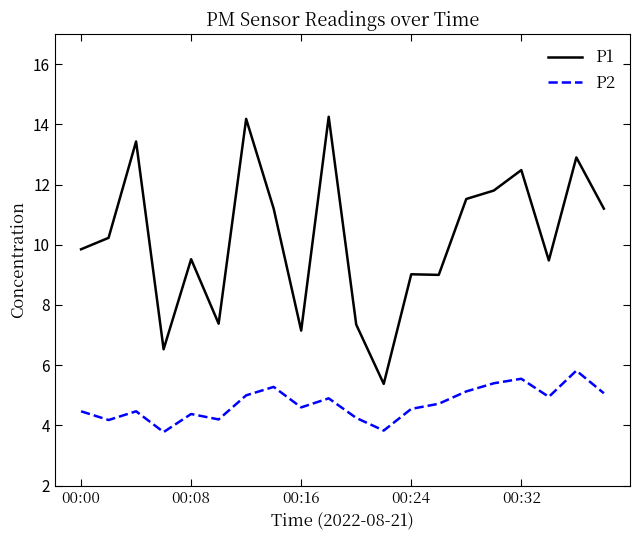

Which series has the widest spread of values?

P1